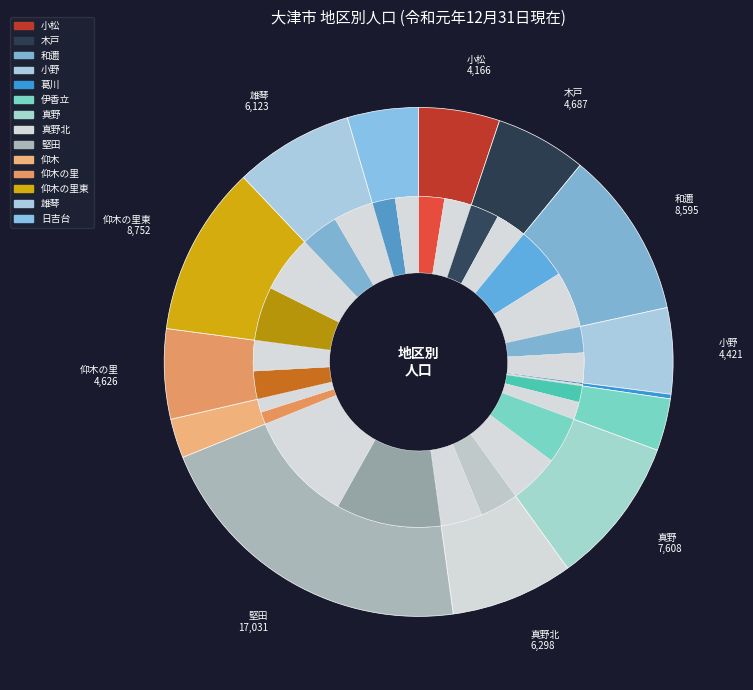

Rank the categories by value from lowest to highest.

葛川, 仰木, 伊香立, 日吉台, 小松, 小野, 仰木の里, 木戸, 雄琴, 真野北, 真野, 和邇, 仰木の里東, 堅田